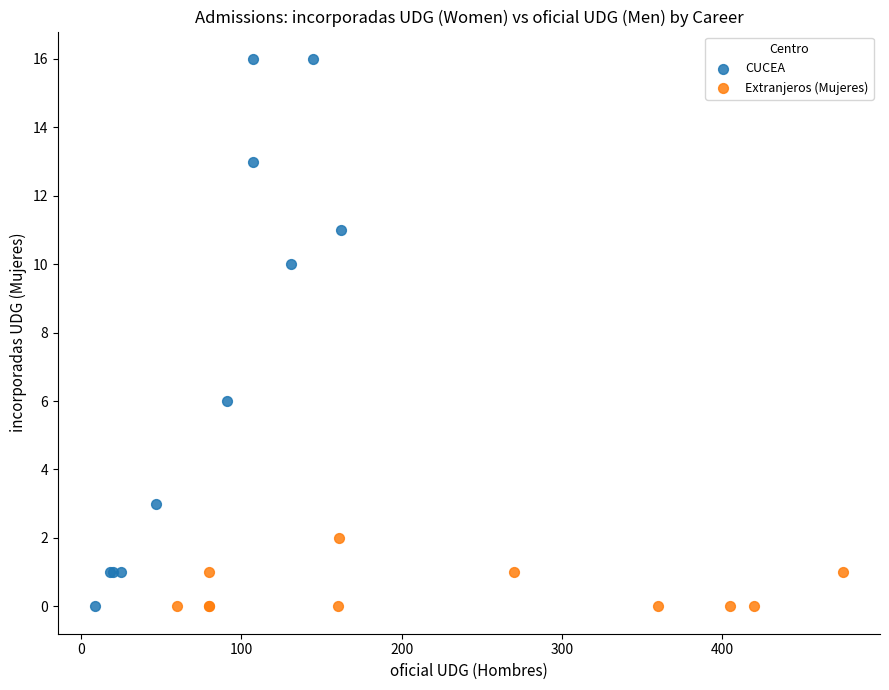

Which series has the largest Y range (max minus min)?

CUCEA